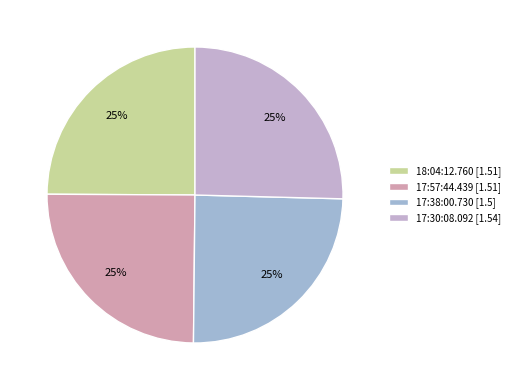

Does 17:38:00.730 account for over 50% of the chart?

No